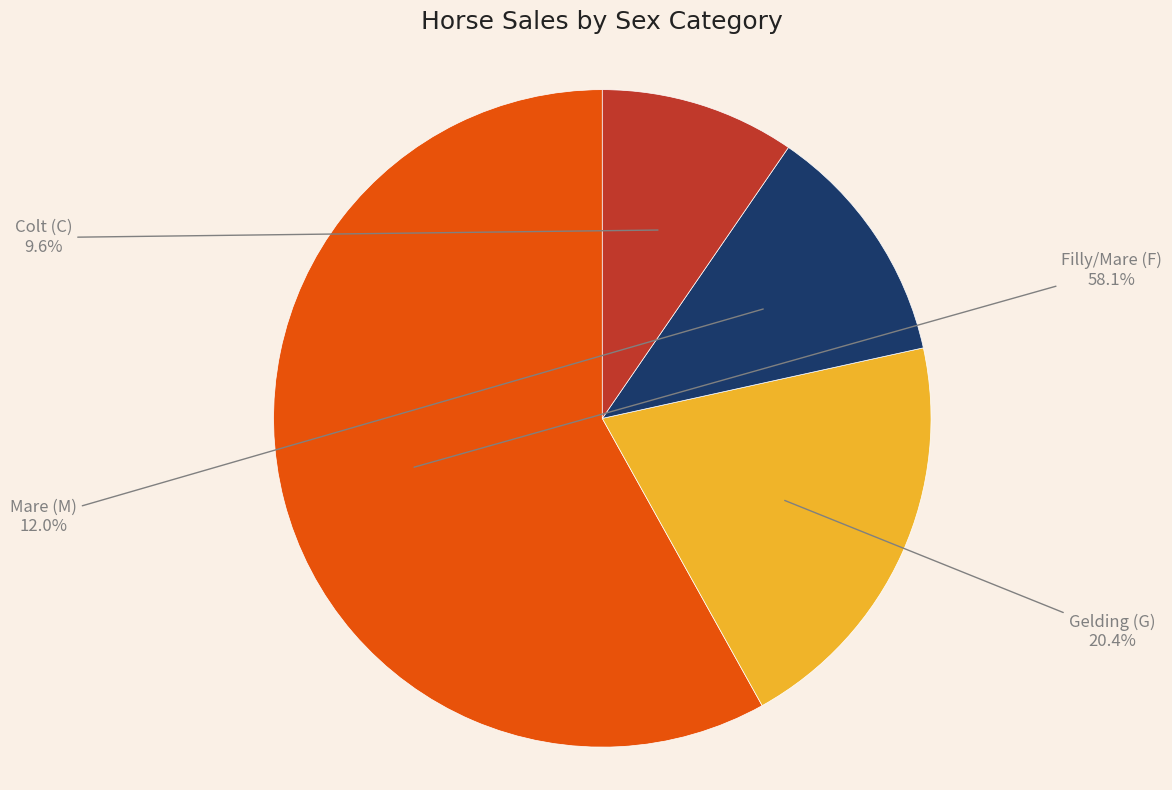

Does any single category account for the majority?

Yes